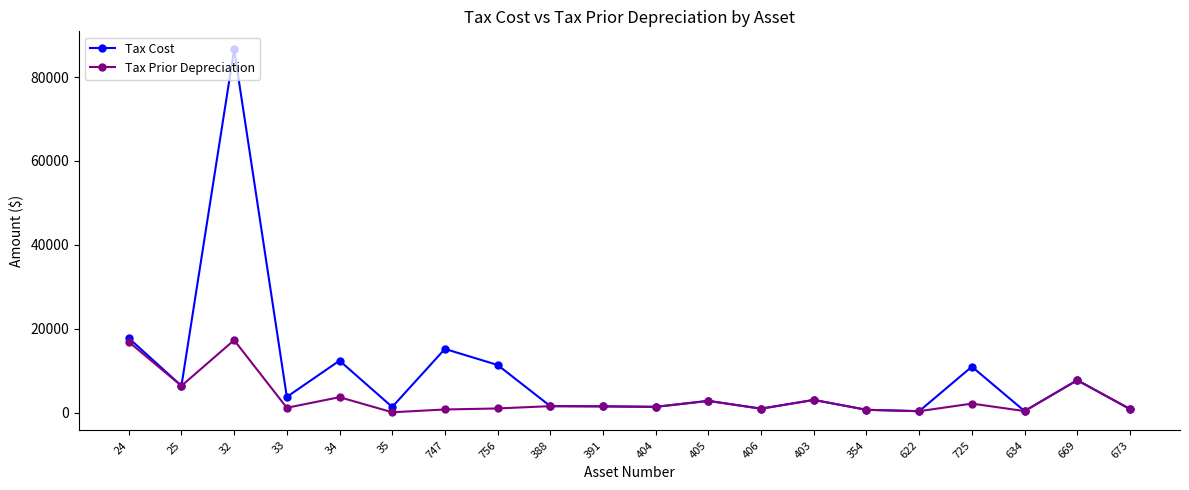

Which series has the widest spread of values?

Tax Cost